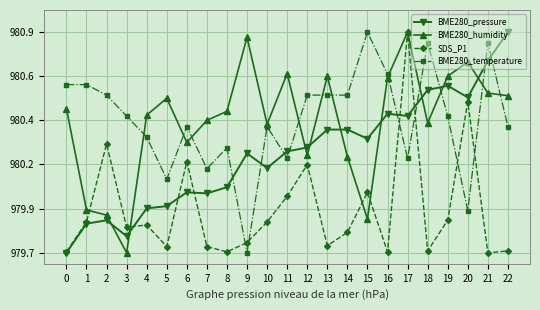

What value does the BME280_temperature series have at 9?

97967.9